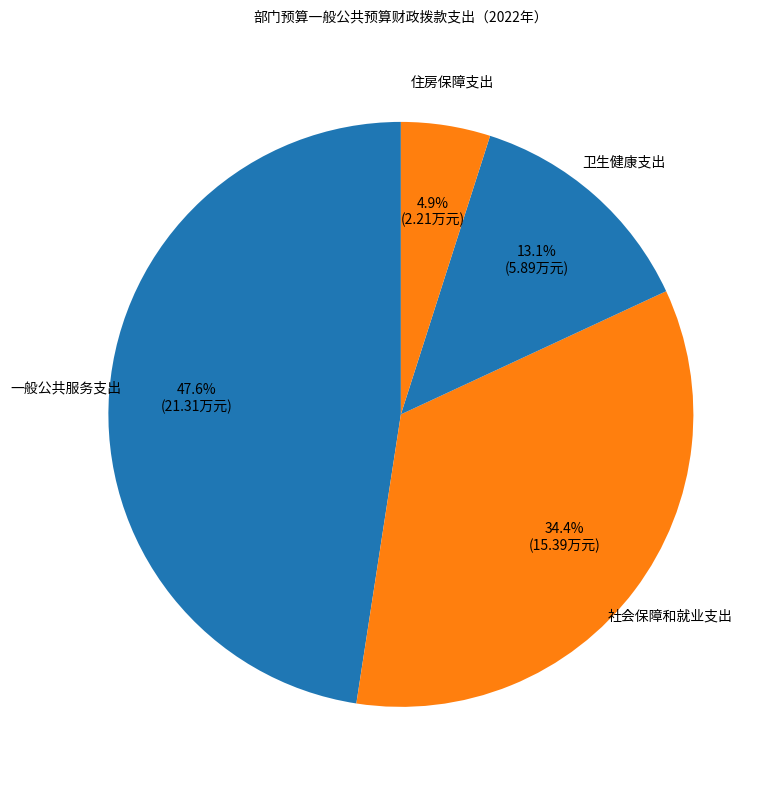

To the nearest percent, what is the combined percentage of 卫生健康支出 and 一般公共服务支出?

61%